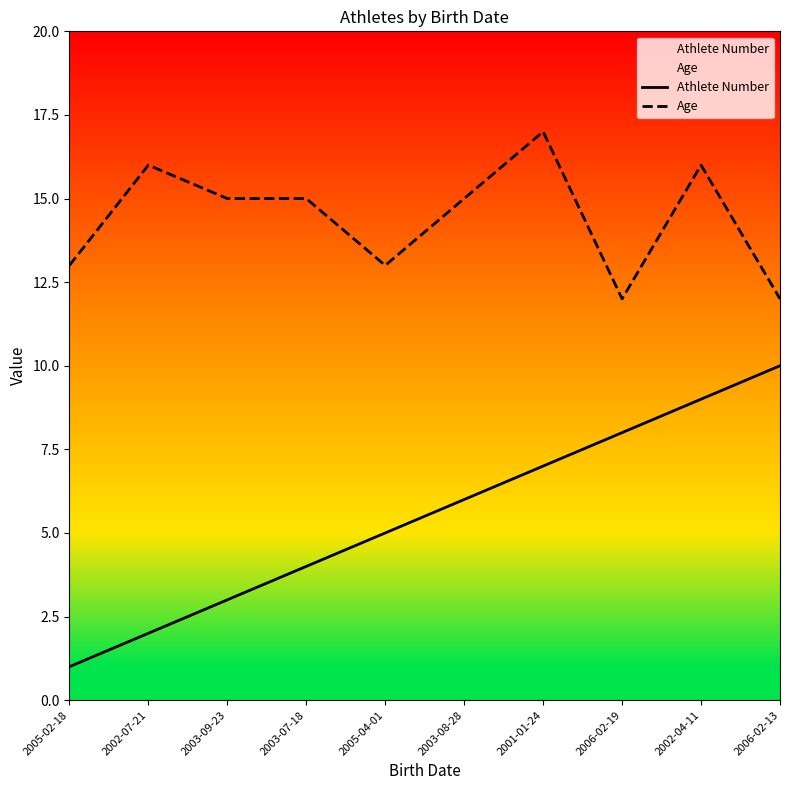

What is the sum of all Athlete Number values?

55